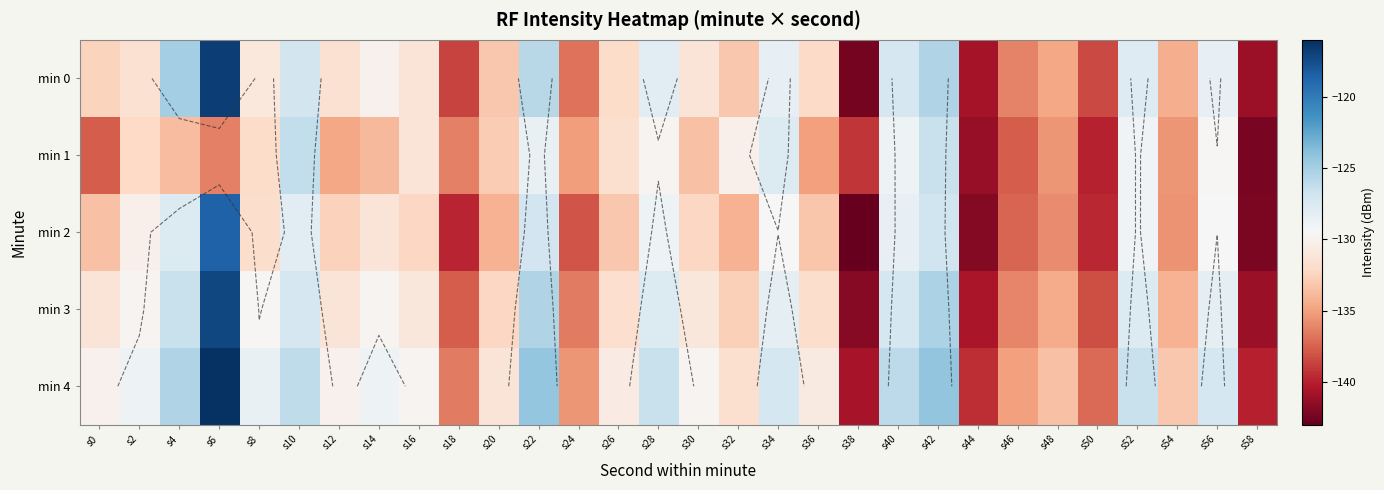

Which label corresponds to the smallest value in the chart?

s38